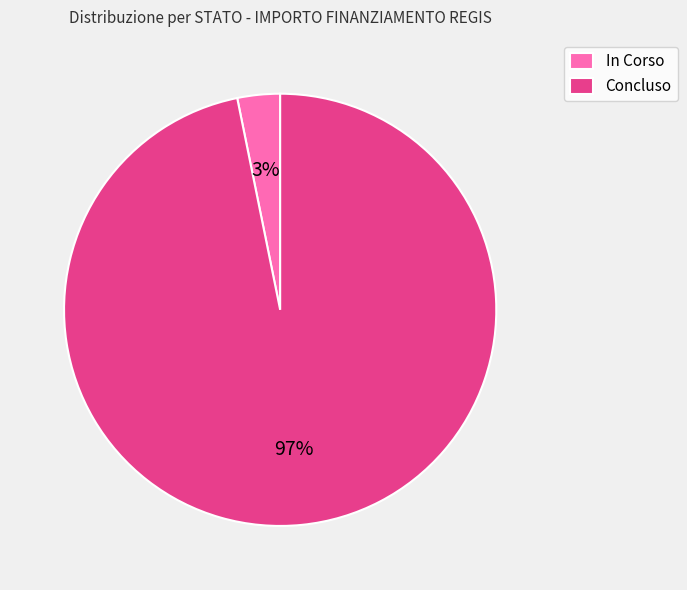

Is it true that In Corso is 3% of the pie?

True